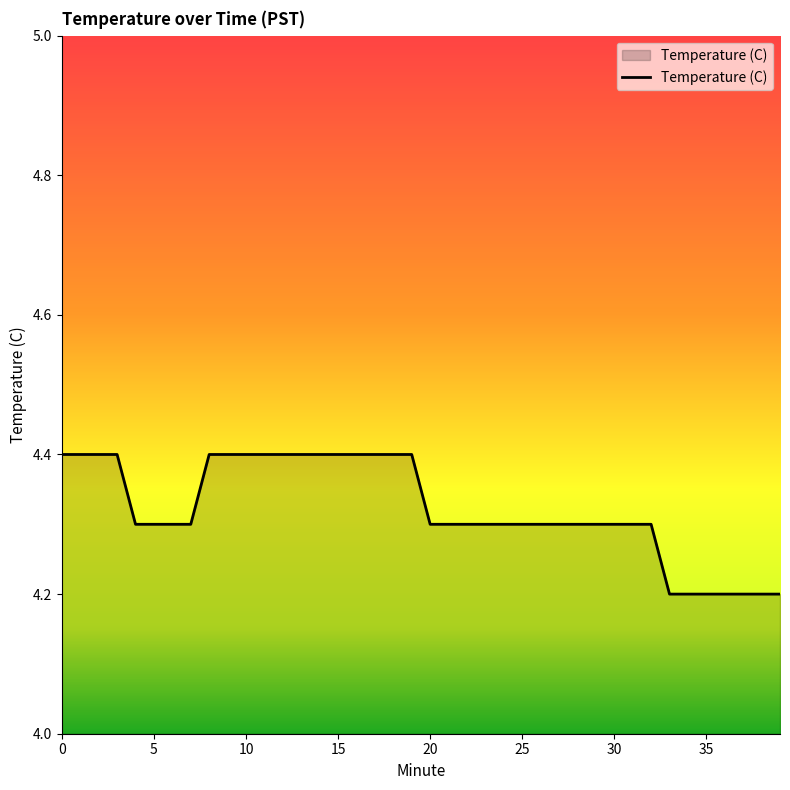

What is the smallest value displayed?

4.2